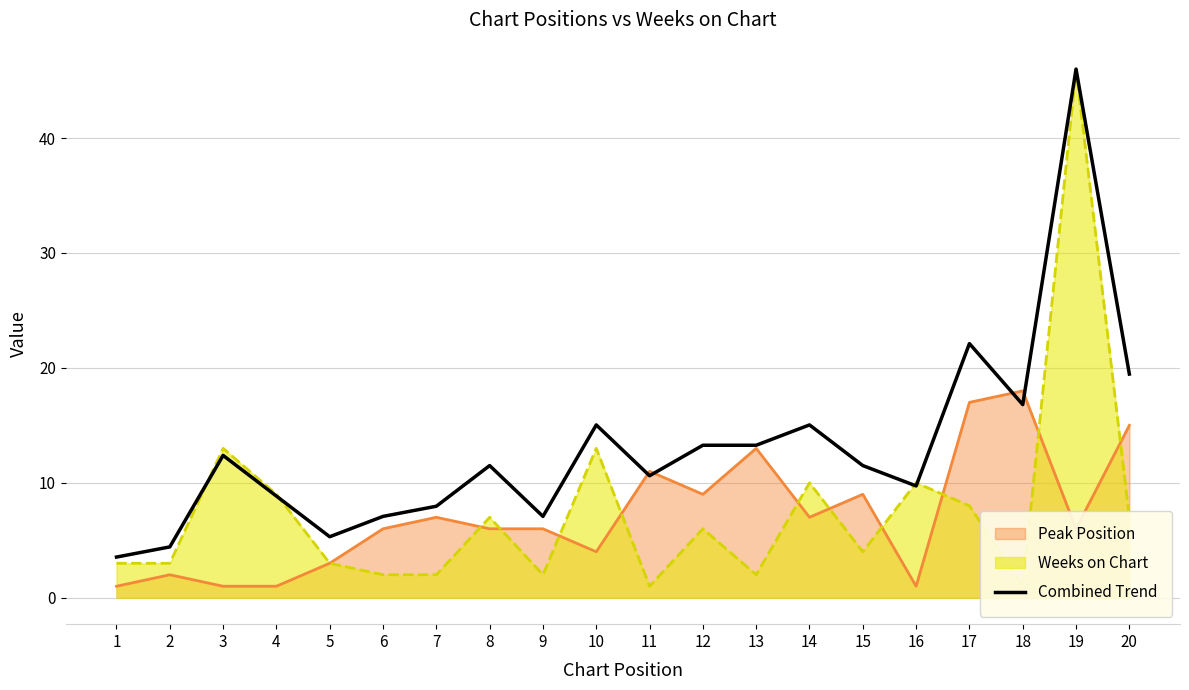

What is the difference between the maximum and minimum values?

42.5